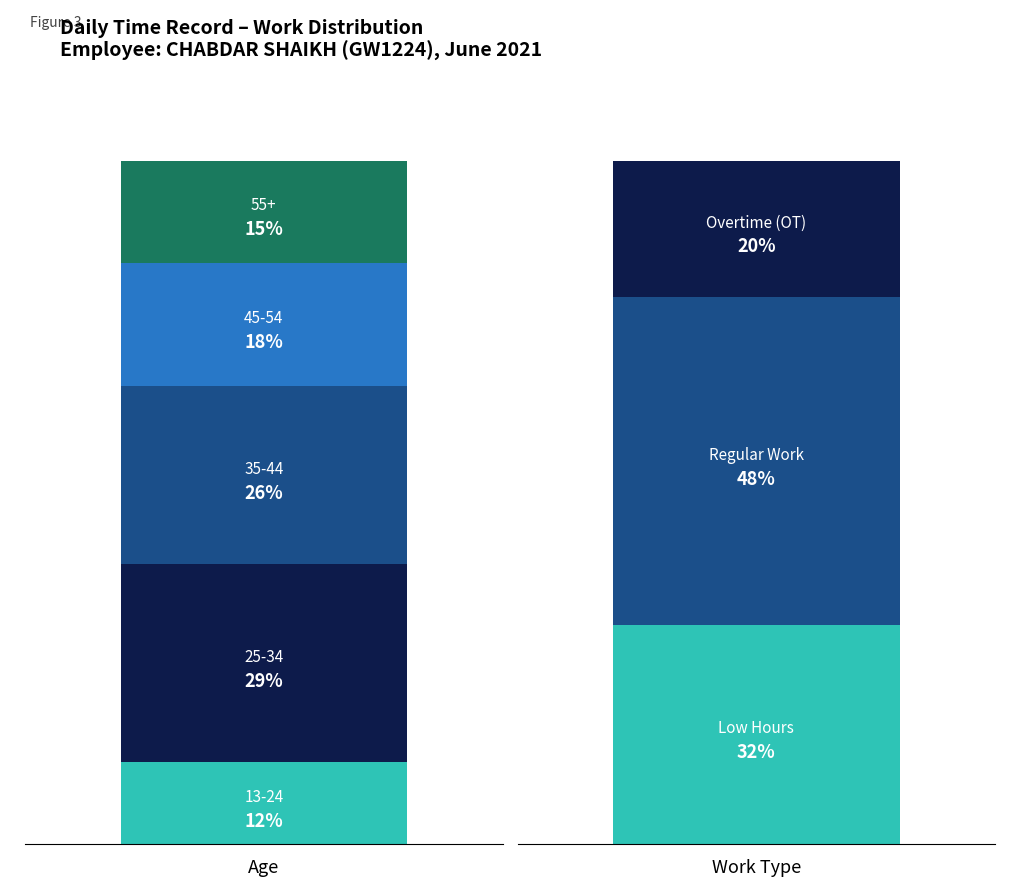

Count the number of data series in this chart.

5